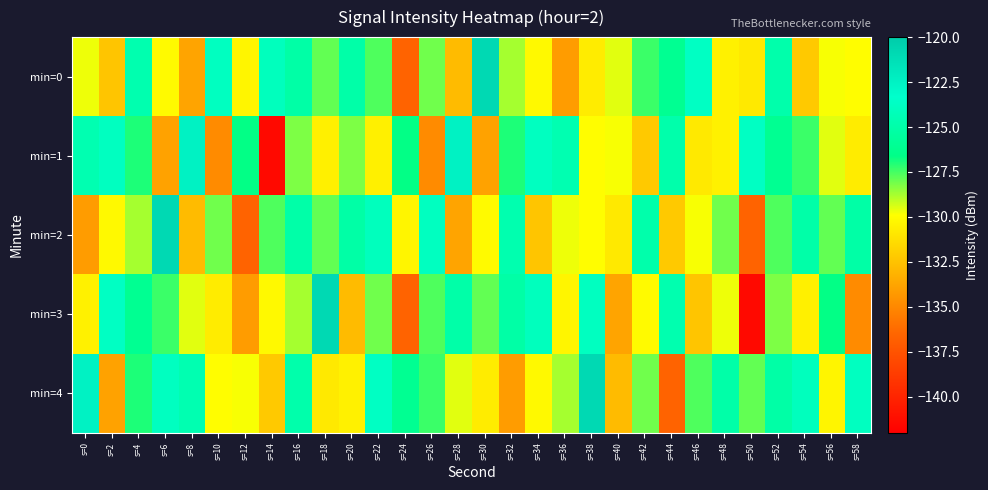

Reading right to left, transcribe all the data shown in this chart.

min=0: s=58=-129.9	s=56=-129.8	s=54=-132.2	s=52=-124.9	s=50=-130.8	s=48=-130.5	s=46=-123.7	s=44=-126.1	s=42=-127.4	s=40=-129.5	s=38=-130.7	s=36=-134.2	s=34=-130.1	s=32=-128.8	s=30=-120.9	s=28=-132.8	s=26=-128.1	s=24=-136.6	s=22=-127.6	s=20=-125.1	s=18=-127.9	s=16=-125.1	s=14=-124.0	s=12=-130.3	s=10=-123.9	s=8=-133.8	s=6=-130.1	s=4=-124.7	s=2=-132.4	s=0=-129.7
min=1: s=58=-130.7	s=56=-129.5	s=54=-127.4	s=52=-126.1	s=50=-123.7	s=48=-130.5	s=46=-130.8	s=44=-124.9	s=42=-132.2	s=40=-129.8	s=38=-129.9	s=36=-124.6	s=34=-123.9	s=32=-127.0	s=30=-133.9	s=28=-122.5	s=26=-134.9	s=24=-126.7	s=22=-130.5	s=20=-128.2	s=18=-130.5	s=16=-128.2	s=14=-141.5	s=12=-126.7	s=10=-134.9	s=8=-122.5	s=6=-133.9	s=4=-127.0	s=2=-123.9	s=0=-124.6
min=2: s=58=-125.1	s=56=-127.9	s=54=-125.1	s=52=-127.6	s=50=-136.6	s=48=-128.1	s=46=-129.8	s=44=-132.2	s=42=-124.9	s=40=-130.8	s=38=-129.9	s=36=-129.7	s=34=-132.4	s=32=-124.7	s=30=-130.1	s=28=-133.8	s=26=-123.9	s=24=-130.3	s=22=-124.0	s=20=-125.1	s=18=-127.9	s=16=-125.1	s=14=-127.6	s=12=-136.6	s=10=-128.1	s=8=-132.8	s=6=-120.9	s=4=-128.8	s=2=-130.1	s=0=-134.2
min=3: s=58=-134.9	s=56=-126.7	s=54=-130.5	s=52=-128.2	s=50=-141.5	s=48=-129.7	s=46=-132.4	s=44=-124.7	s=42=-130.1	s=40=-133.8	s=38=-123.9	s=36=-130.3	s=34=-124.0	s=32=-125.1	s=30=-127.9	s=28=-125.1	s=26=-127.6	s=24=-136.6	s=22=-128.1	s=20=-132.8	s=18=-120.9	s=16=-128.8	s=14=-130.1	s=12=-134.2	s=10=-130.7	s=8=-129.5	s=6=-127.4	s=4=-126.1	s=2=-123.7	s=0=-130.5
min=4: s=58=-123.9	s=56=-130.3	s=54=-124.0	s=52=-125.1	s=50=-127.9	s=48=-125.1	s=46=-127.6	s=44=-136.6	s=42=-128.1	s=40=-132.8	s=38=-120.9	s=36=-128.8	s=34=-130.1	s=32=-134.2	s=30=-130.7	s=28=-129.5	s=26=-127.4	s=24=-126.1	s=22=-123.7	s=20=-130.5	s=18=-130.8	s=16=-124.9	s=14=-132.2	s=12=-129.8	s=10=-129.9	s=8=-124.6	s=6=-123.9	s=4=-127.0	s=2=-133.9	s=0=-122.5